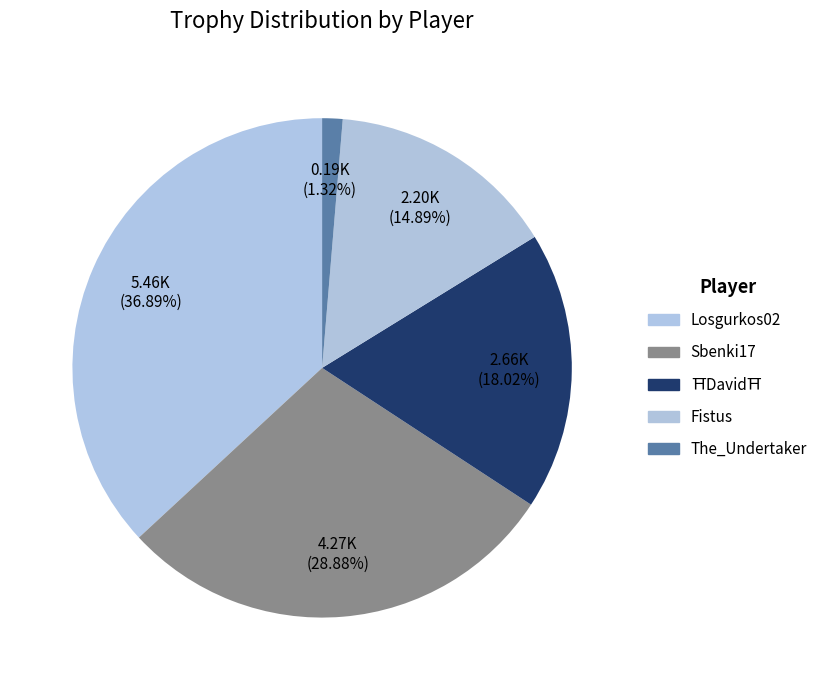

To the nearest percent, what is the difference between the largest and smallest slice percentages?

36%